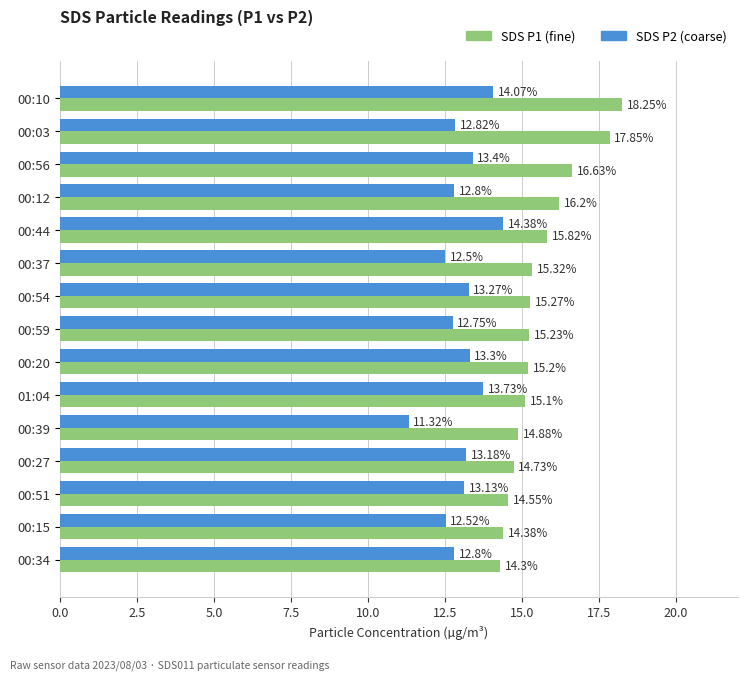

What is the total value across all series at 01:04?

28.8